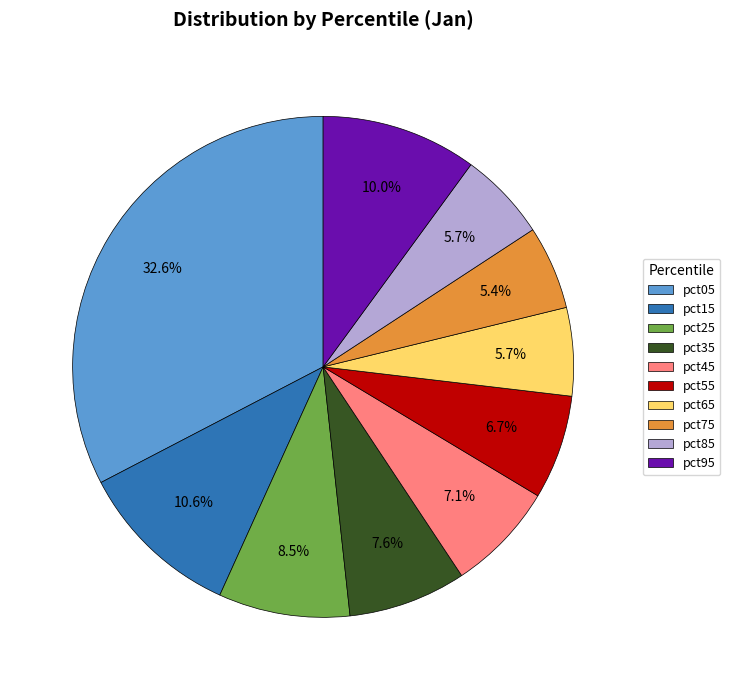

Count the number of slices in the pie.

10